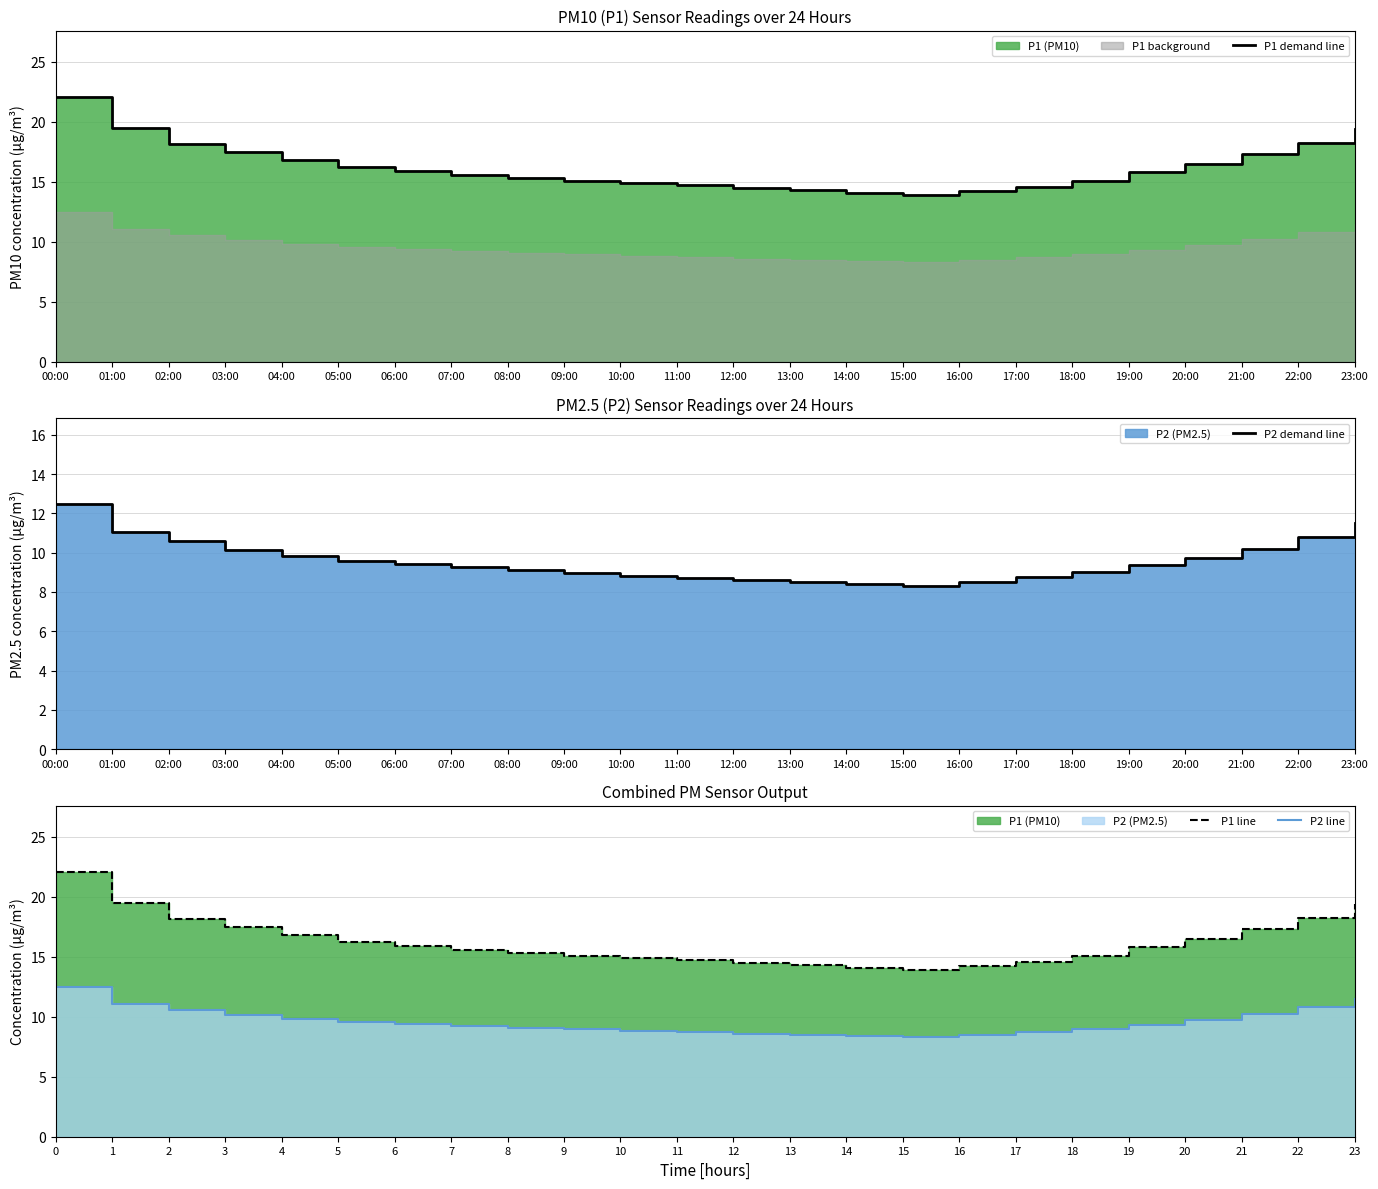

What is the total value across all series at 00:00?

69.1